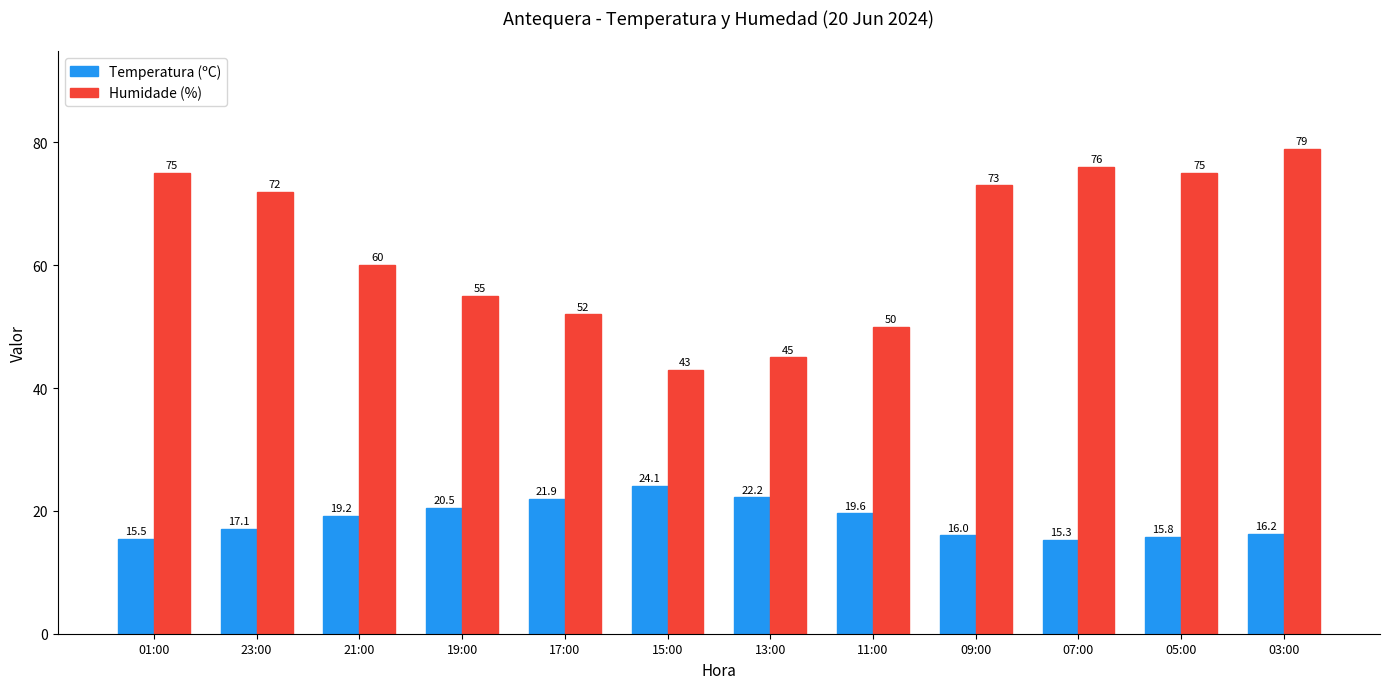

What are all the series names shown in the legend?

Temperatura (ºC), Humidade (%)